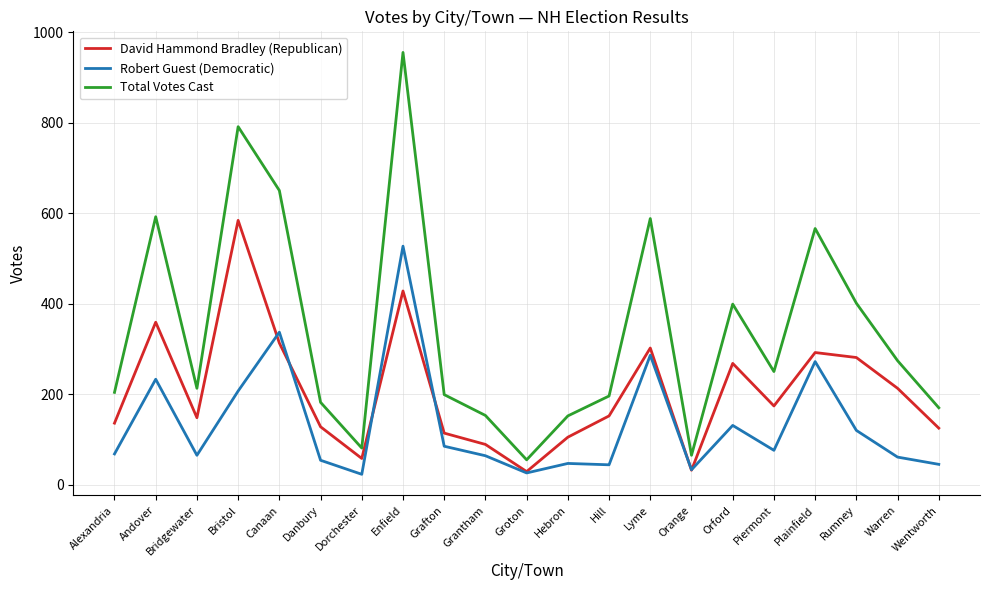

True or false: Total Votes Cast and Robert Guest (Democratic) cross at least once.

False